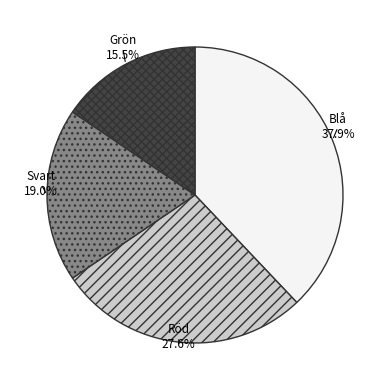

What percentage is the Blå slice, to the nearest percent?

38%